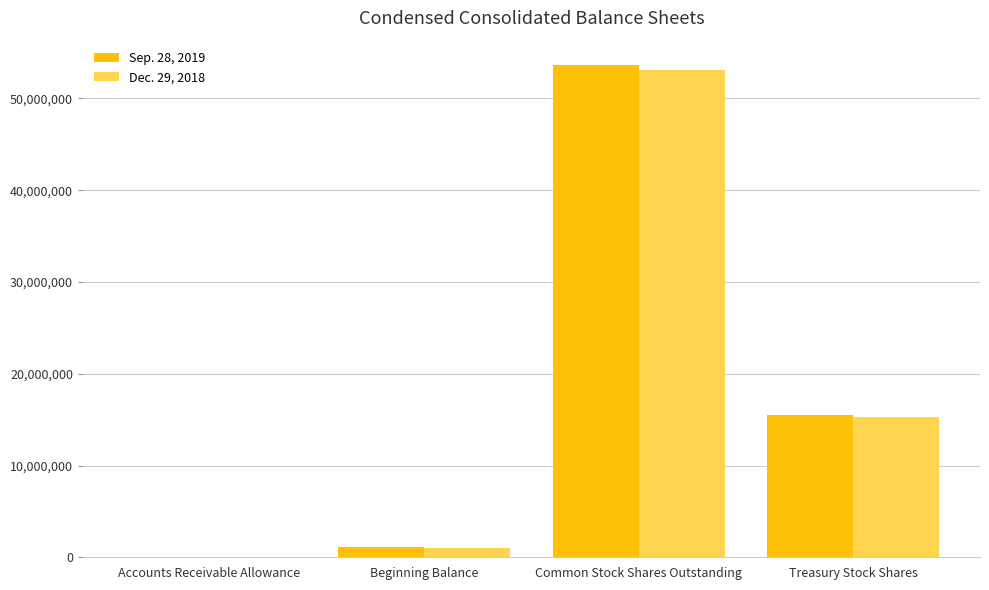

The value of Dec. 29, 2018 at Treasury Stock Shares is 15255000. True or false?

True